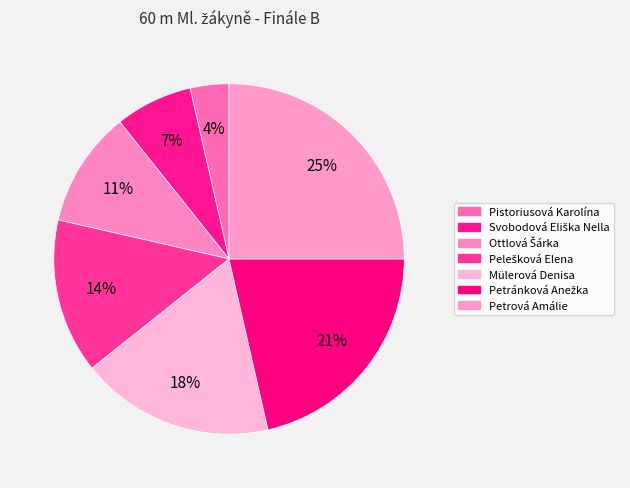

To the nearest percent, what percentage of the pie is Pelešková Elena?

14%